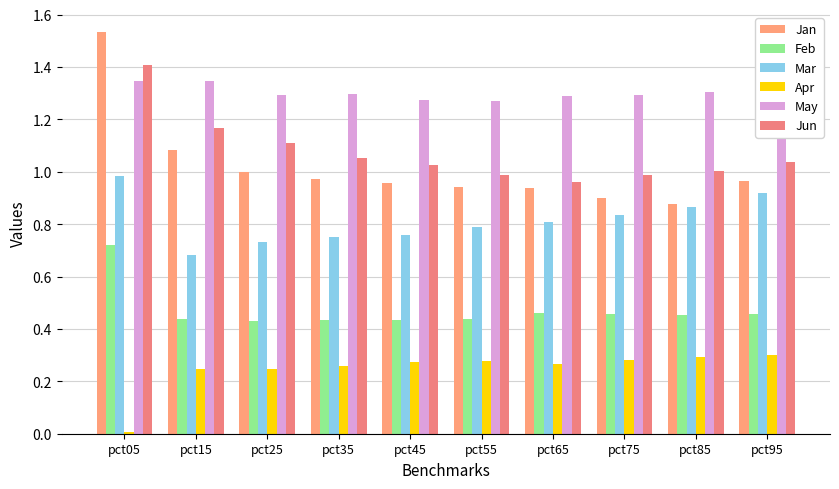

The value of Jun at pct25 is 1.1. True or false?

True